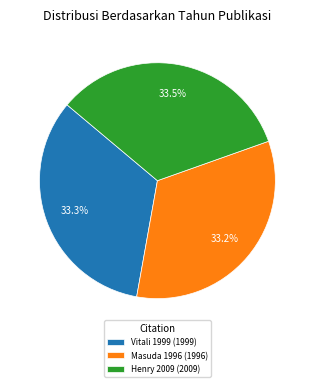

Is there a majority slice in this chart?

No